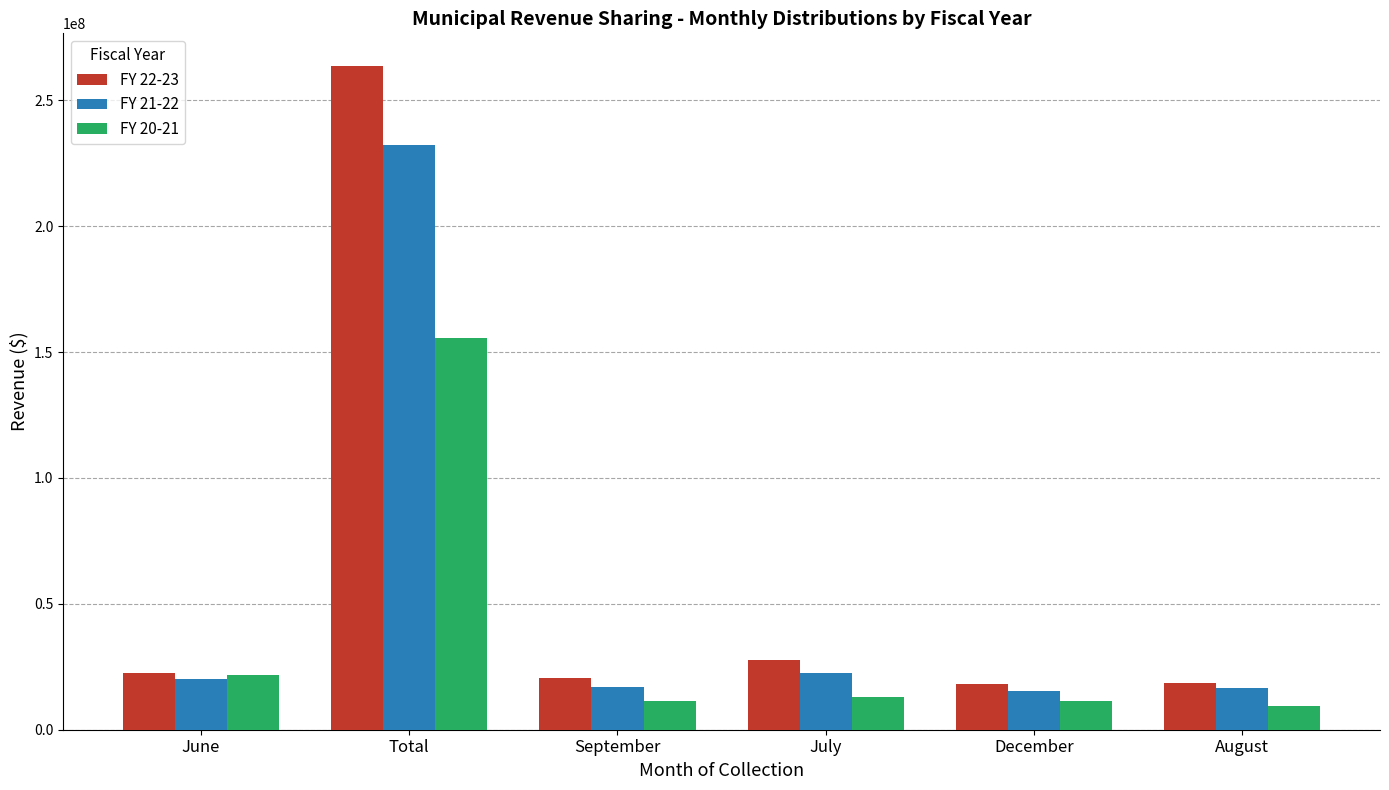

At which category does the chart reach its peak across all series?

Total